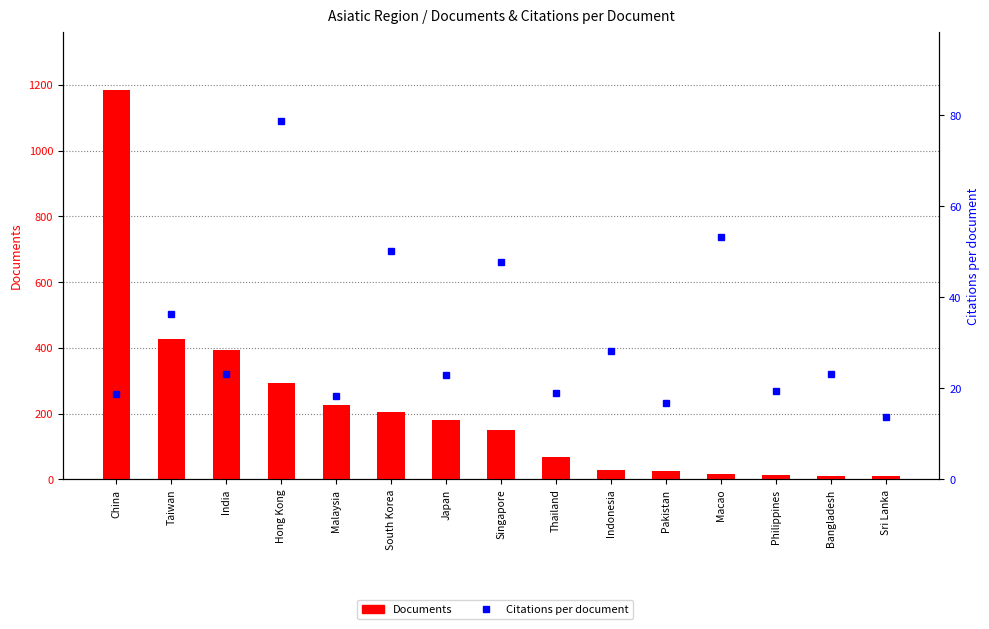

How many values in the Documents series are below 149?

7